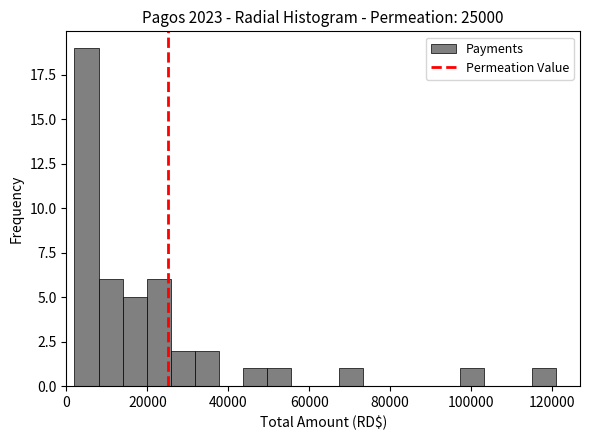

Around what value on the x-axis is the tallest bar? Give the approximate position of its centre, as read against the axis.

4000